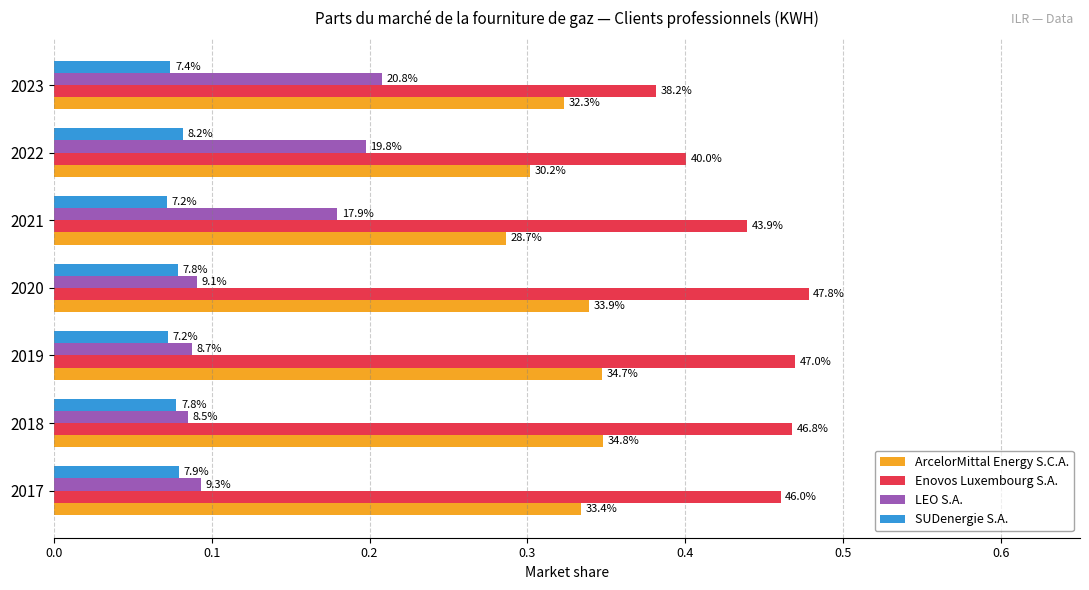

At how many categories does at least one series exceed 0?

7